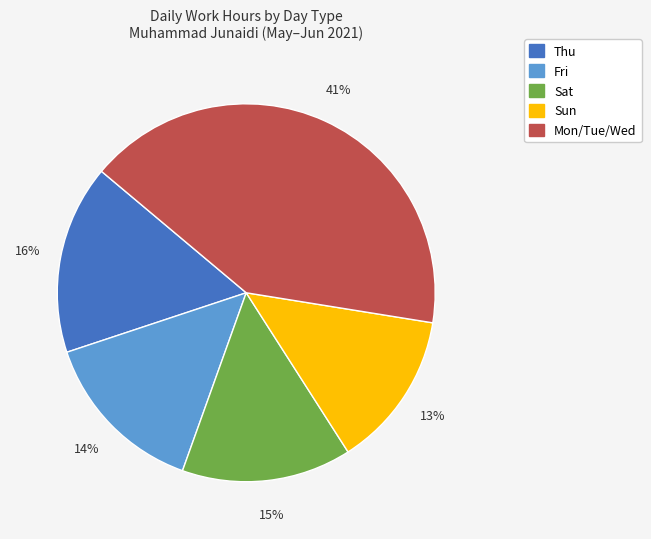

To the nearest percent, what is the difference between the largest and smallest slice percentages?

28%